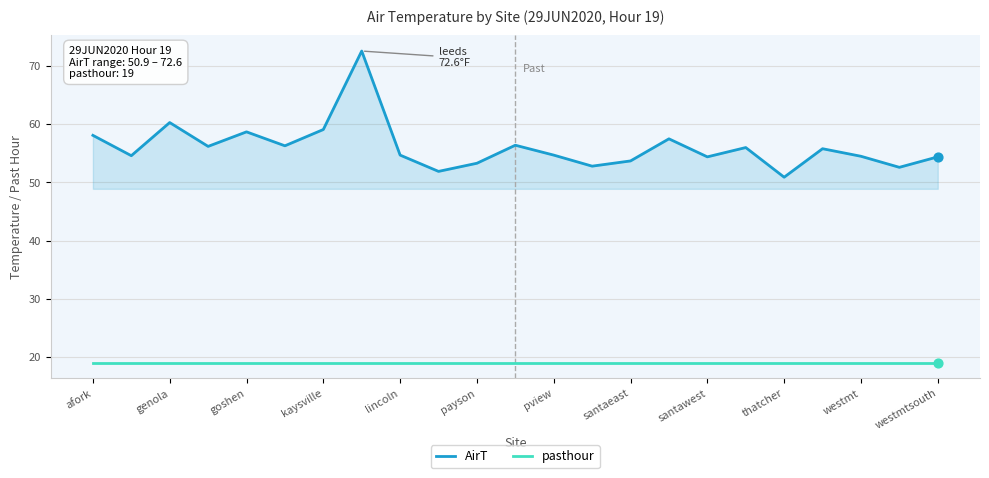

What is the highest value of the AirT series?

72.6